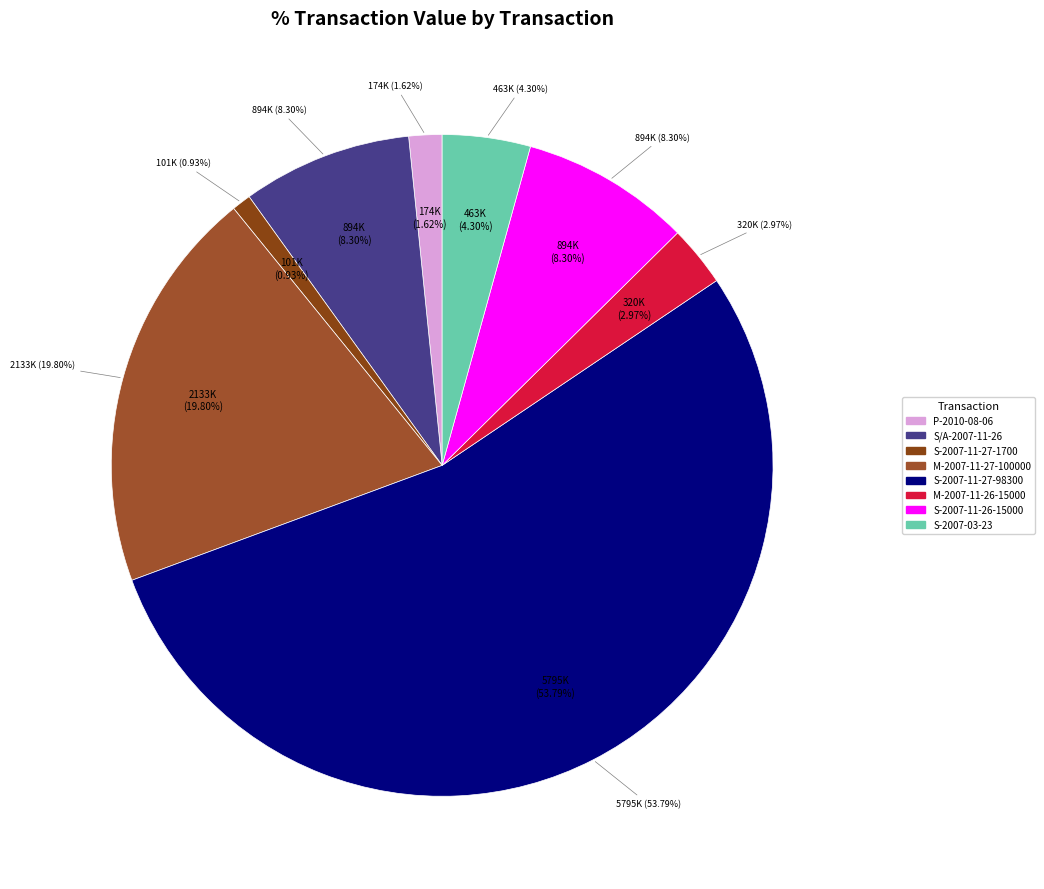

Which has a higher value, P-2010-08-06 or S/A-2007-11-26?

S/A-2007-11-26